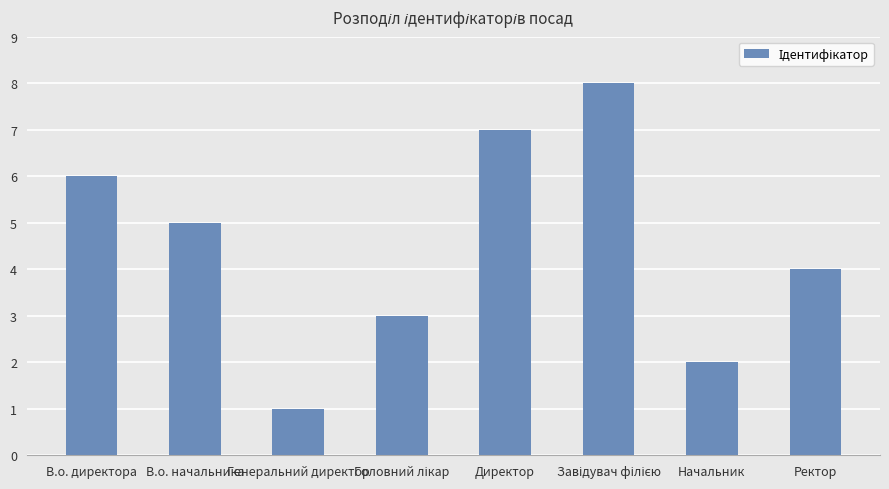

What is the label of the 7th bar from the left?

Начальник